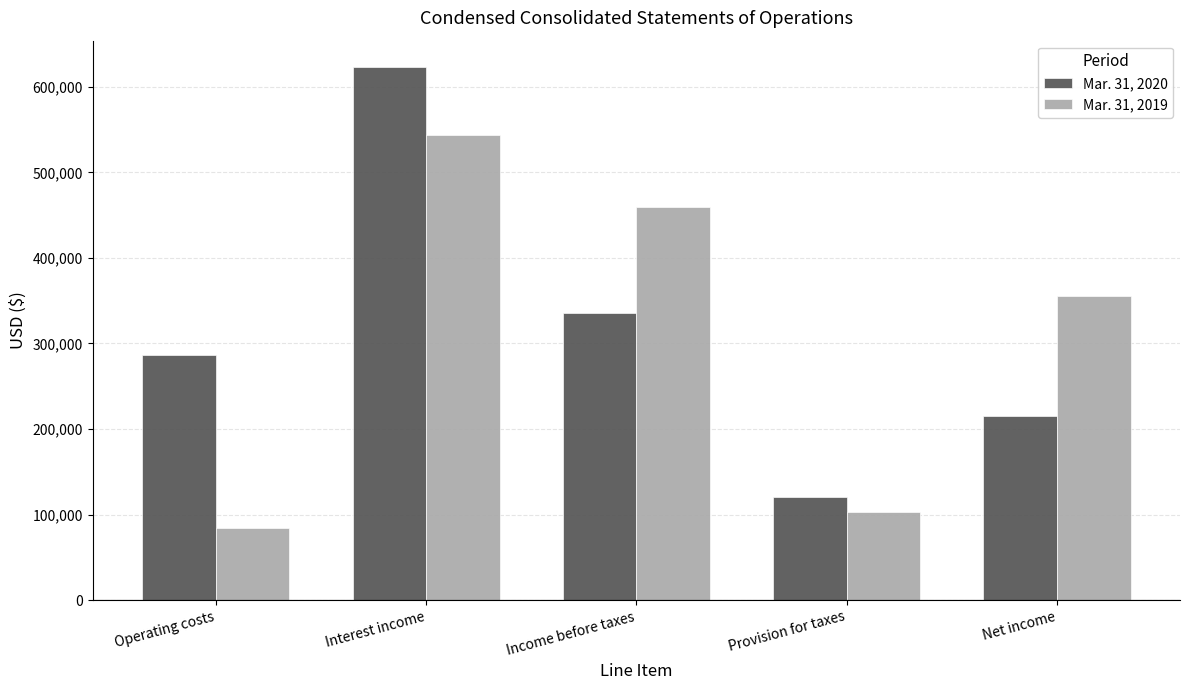

What position from the left is Income before taxes?

3